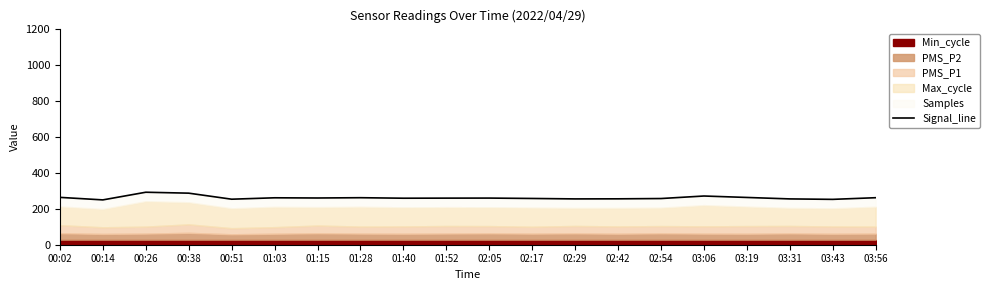

How many points are higher than both their immediate neighbors (excluding endpoints)?

5